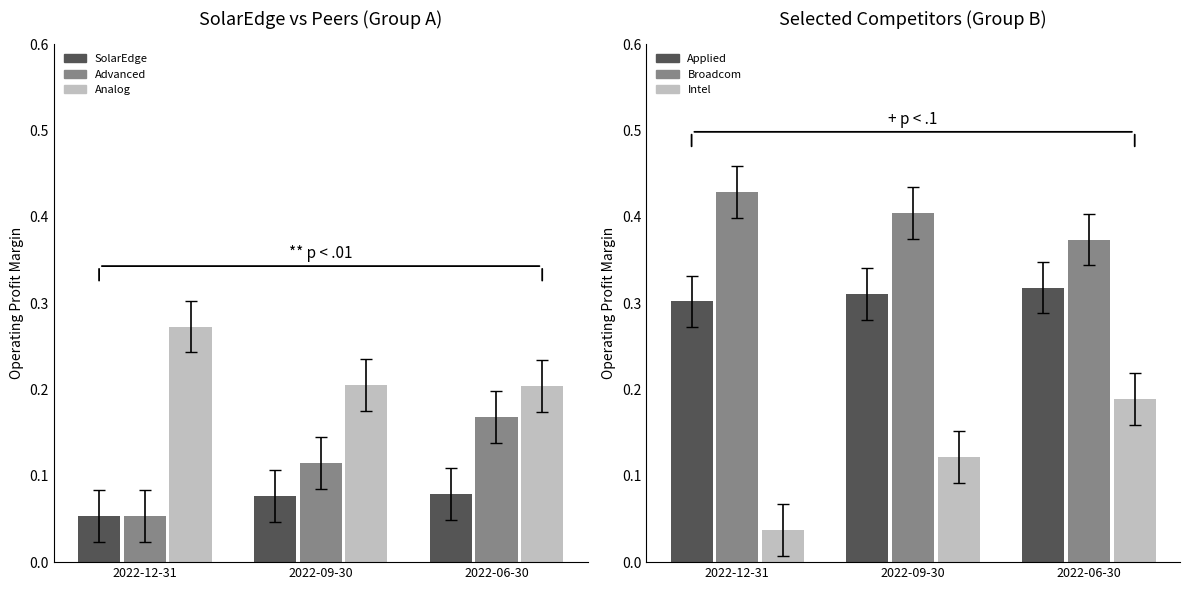

What is the label of the 1st bar from the left?

2022-12-31